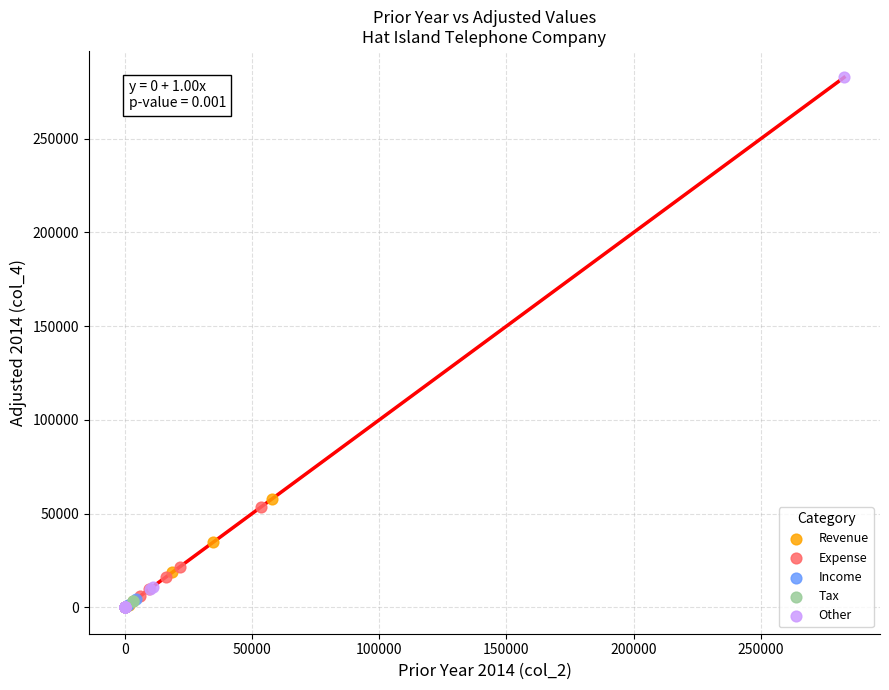

Which series has the largest Y range (max minus min)?

Other